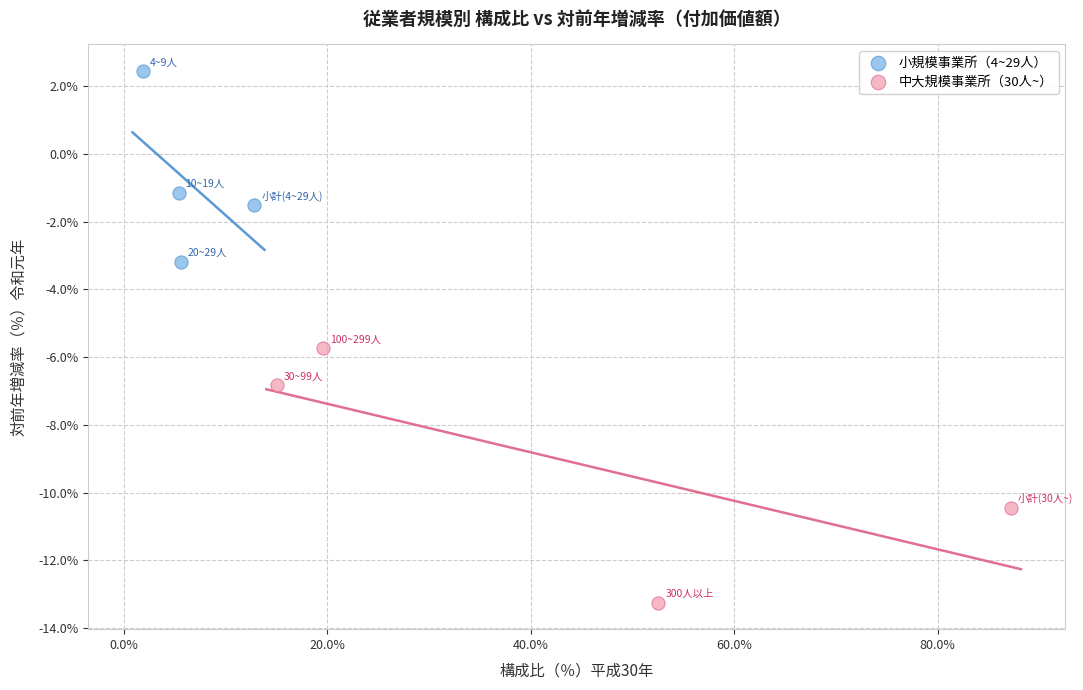

Which series contains the highest Y value?

小規模事業所（4~29人）